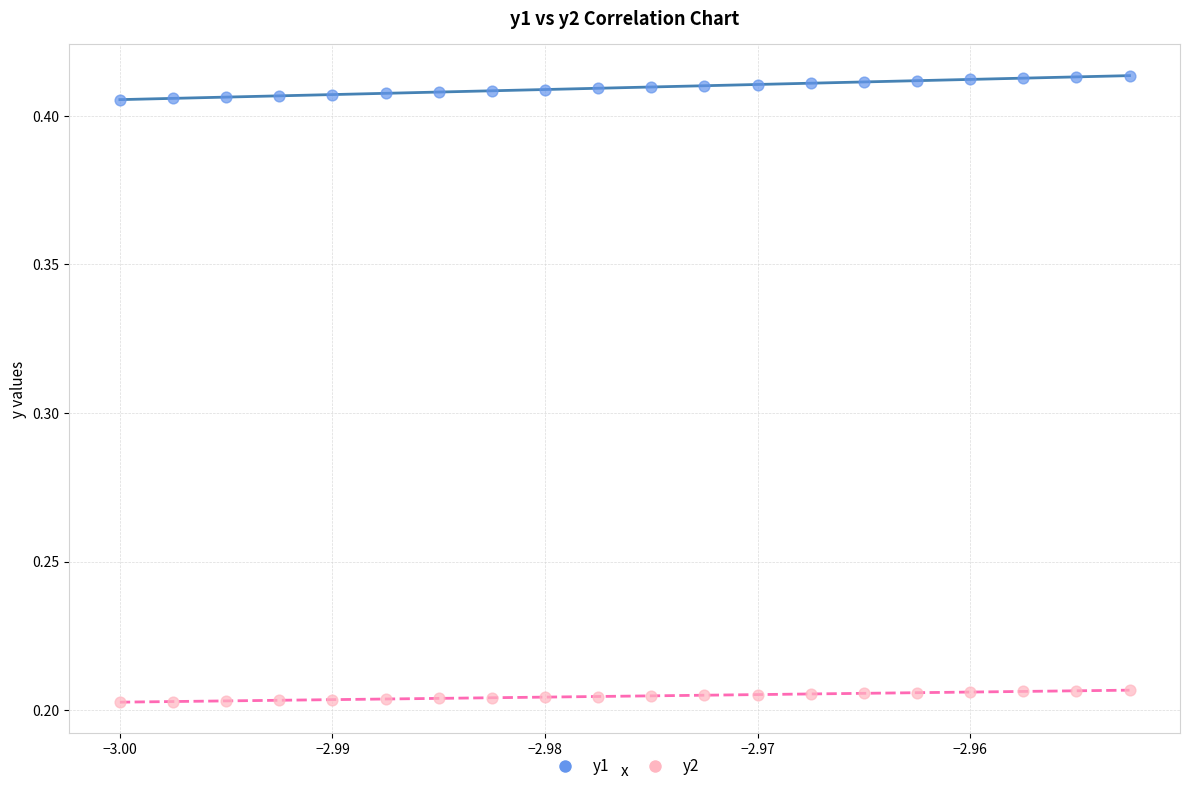

Which series reaches the maximum Y coordinate?

y1